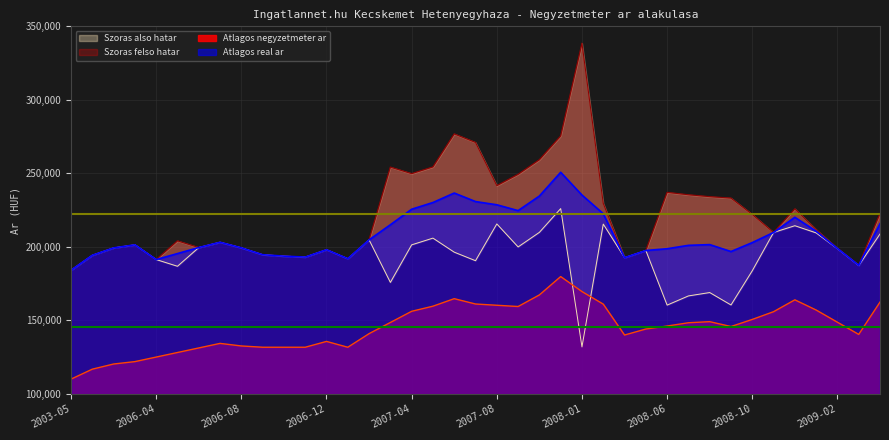

What is the value of the Szoras also hatar point at the 13th from the left?

198048